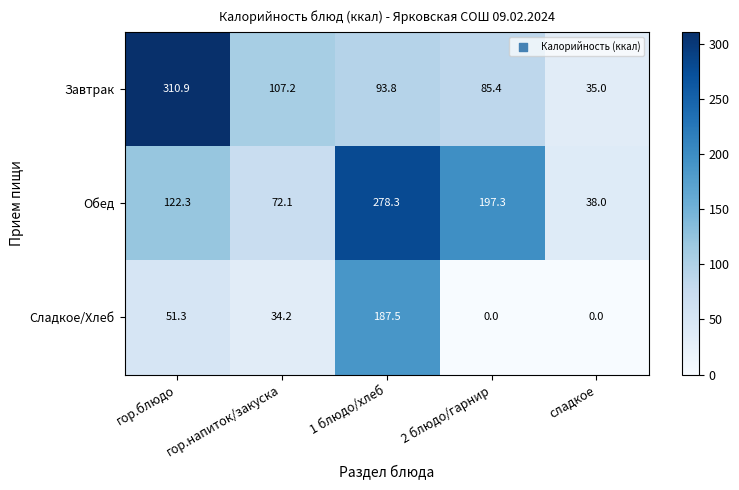

What value does the Обед series have at 1 блюдо/хлеб?

278.3